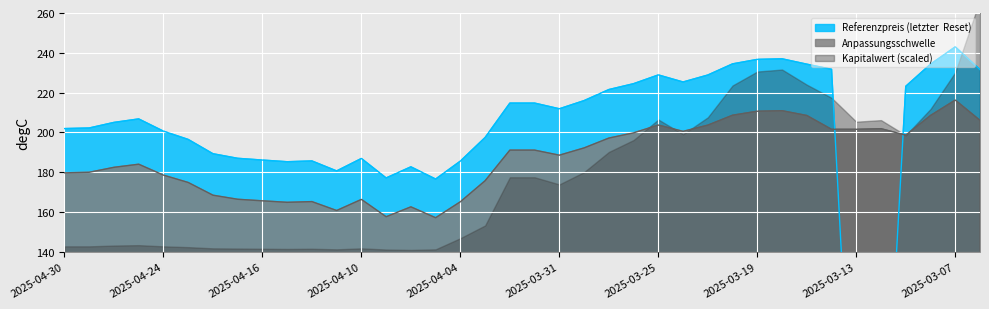

Which series ends up on top after the final intersection of Referenzpreis (letzter  Reset) and Anpassungsschwelle?

Referenzpreis (letzter  Reset)